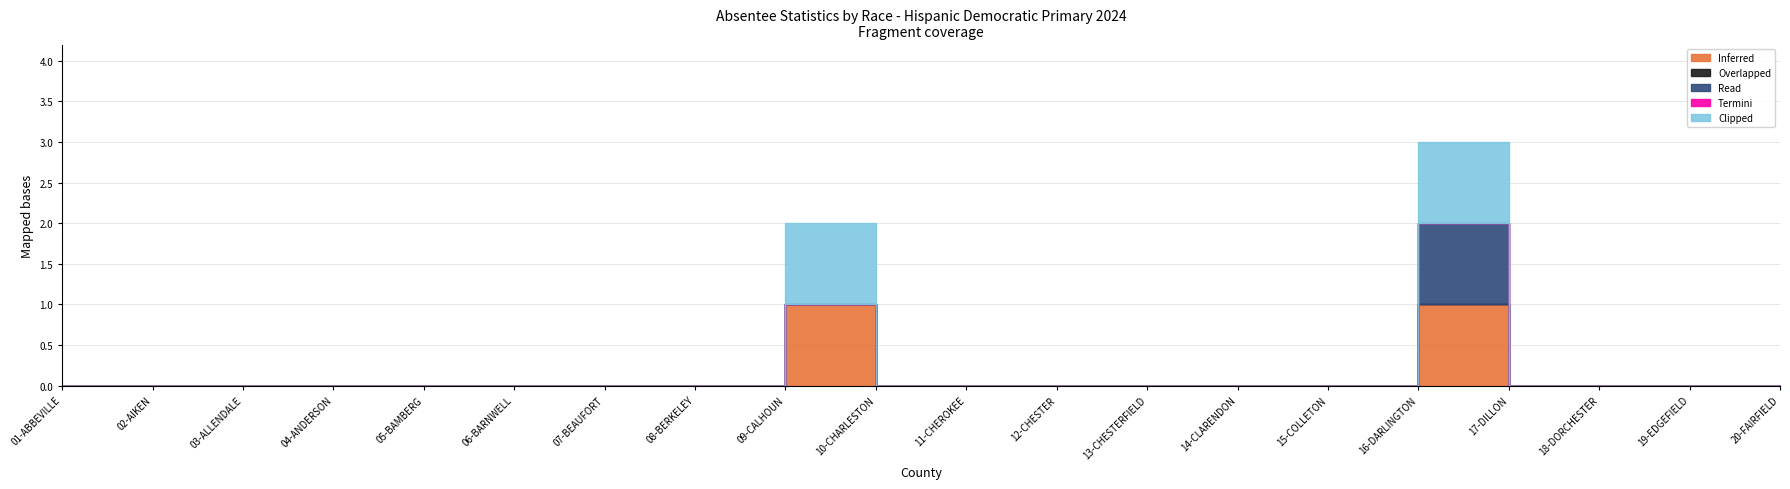

At which label does Termini reach its minimum?

01-ABBEVILLE